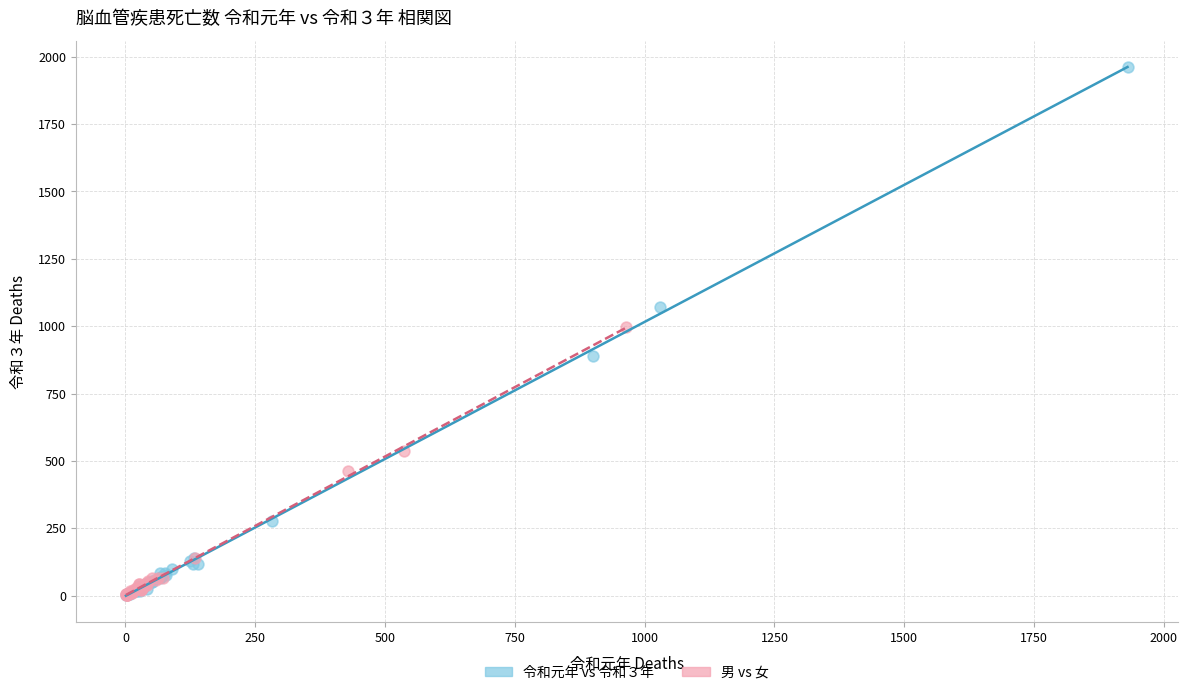

Which series has the largest Y range (max minus min)?

令和元年 vs 令和３年